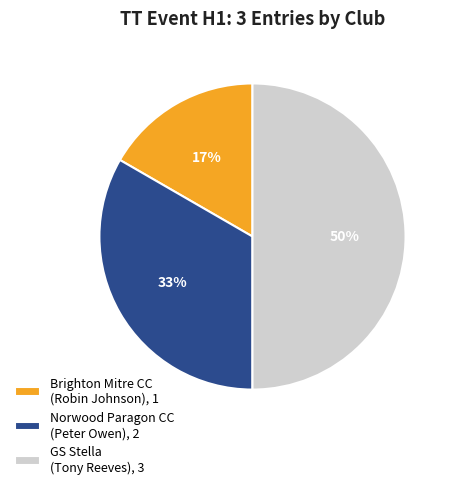

Between Norwood Paragon CC (Peter Owen), 2 and Brighton Mitre CC (Robin Johnson), 1, which is larger?

Norwood Paragon CC (Peter Owen), 2